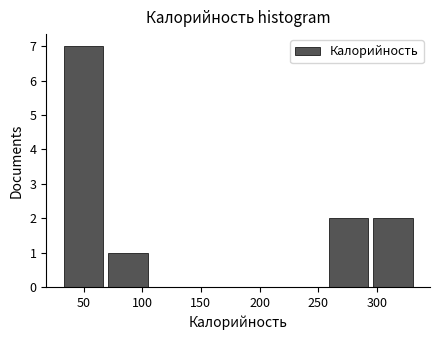

Reading left to right, transcribe this chart: for each bar, give the range it covers on the x-axis and its height. Neither the bar edges nor the heights are printed on the chart, so give them approximately, as read against the axes.

35 to 70: 7
70 to 110: 1
110 to 145: 0
145 to 185: 0
185 to 220: 0
220 to 260: 0
260 to 295: 2
295 to 335: 2